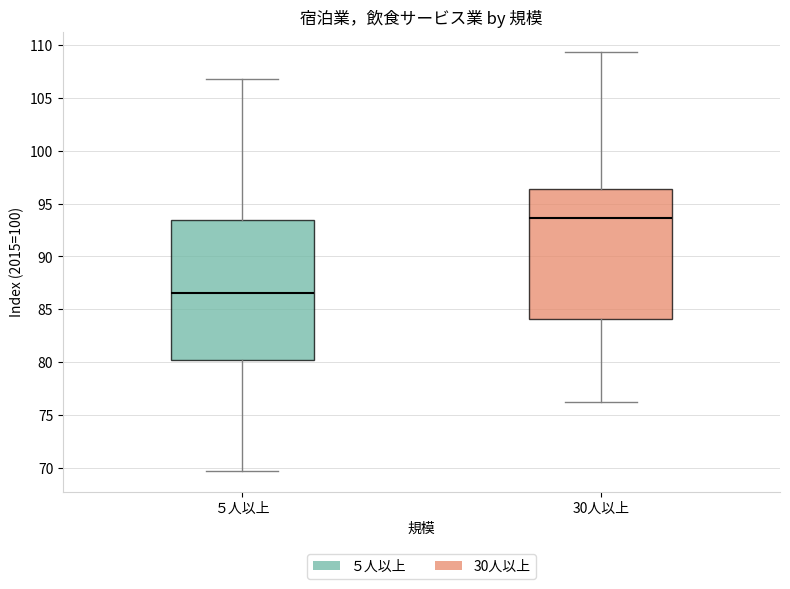

Reading left to right, transcribe this box plot: for each box, give where its median line is, the range the box spans, and where its two whiskers end, as read against the y-axis. The values are not printed on the chart, so give them approximately, as read against the axis.

５人以上: median 86.5, box 80.0 to 93.5, whiskers 69.5 to 107.0
30人以上: median 93.5, box 84.0 to 96.5, whiskers 76.0 to 109.5